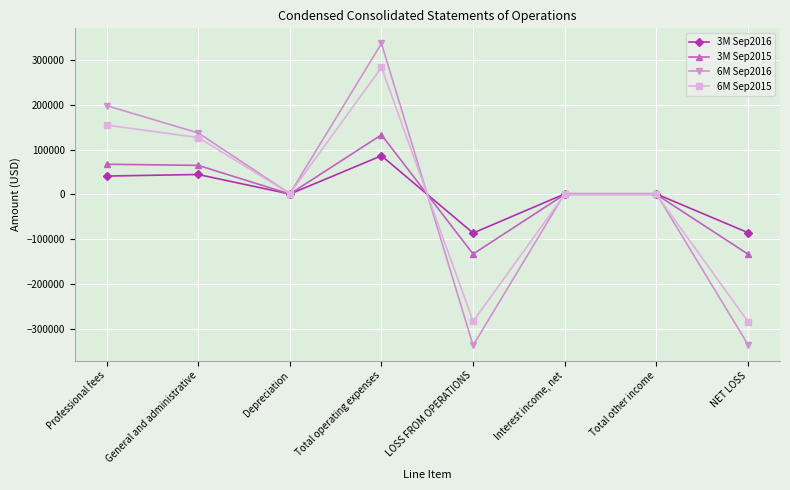

The value of 6M Sep2015 at General and administrative is 127239. True or false?

True